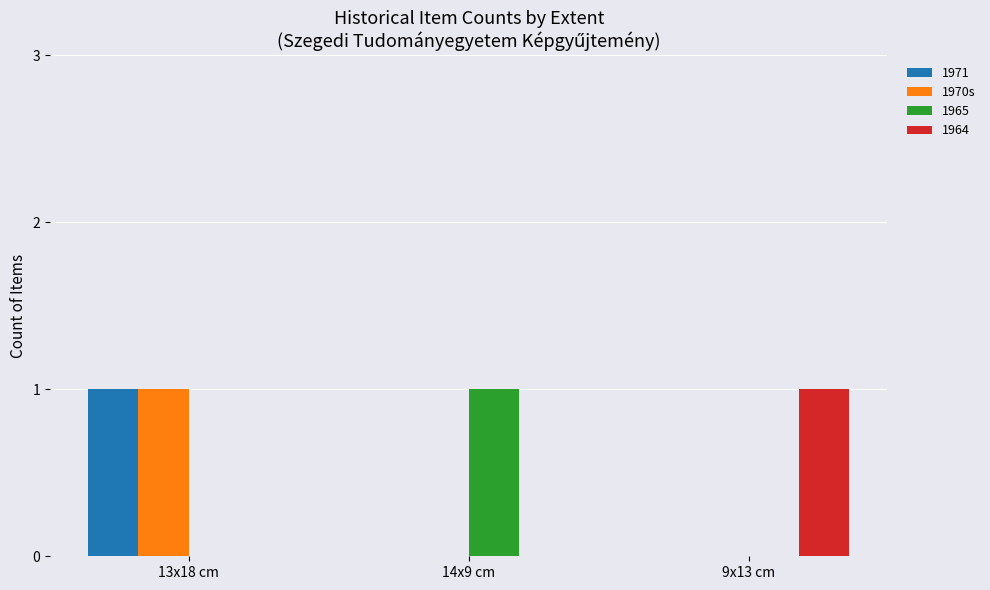

Reading left to right, transcribe all the data shown in this chart.

1971: 13x18 cm=1	14x9 cm=0	9x13 cm=0
1970s: 13x18 cm=1	14x9 cm=0	9x13 cm=0
1965: 13x18 cm=0	14x9 cm=1	9x13 cm=0
1964: 13x18 cm=0	14x9 cm=0	9x13 cm=1